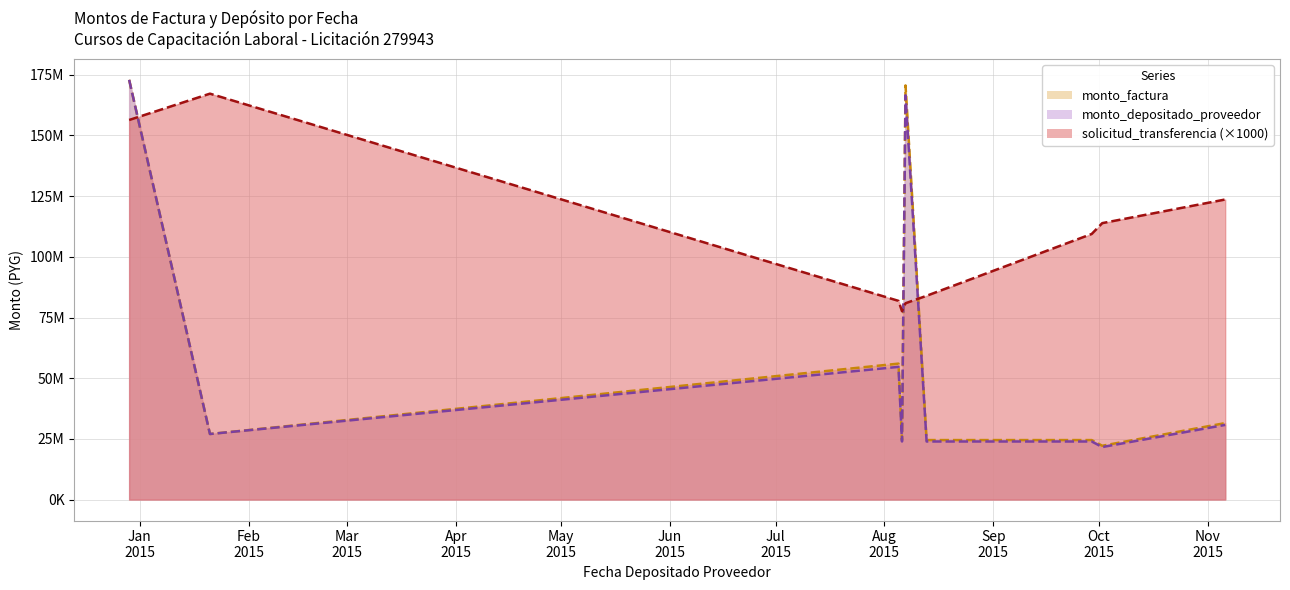

The monto_factura series shows 27000000 at 2015-01-21. True or false?

True